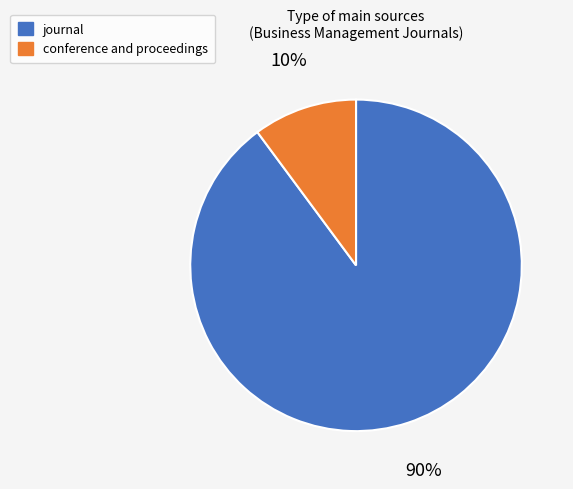

To the nearest percent, what is the combined percentage of journal and conference and proceedings?

100%